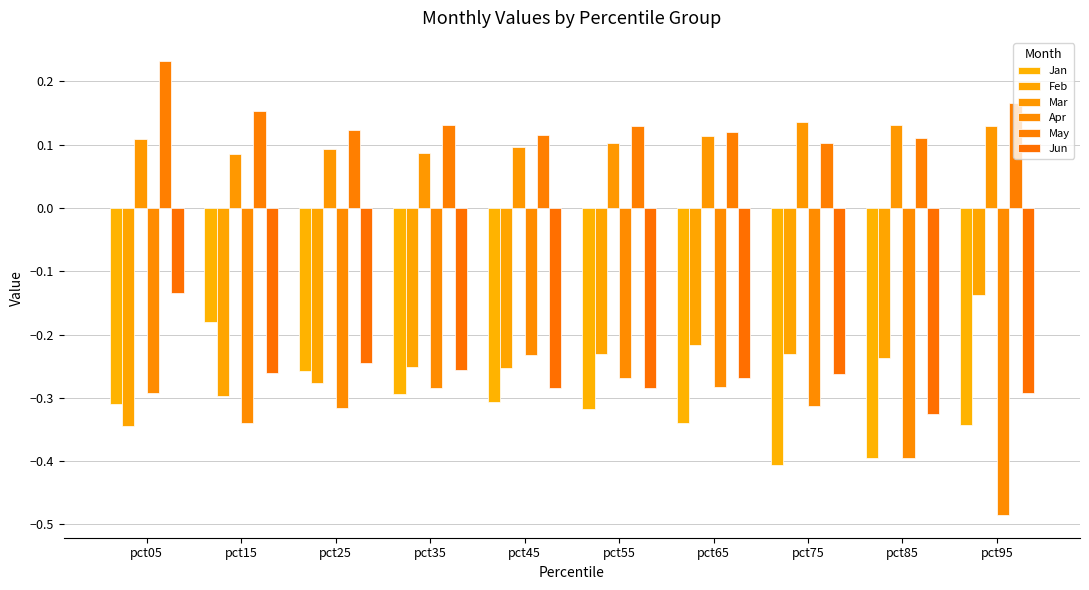

What is the value of the Jun bar at the 10th from the left?

-0.3